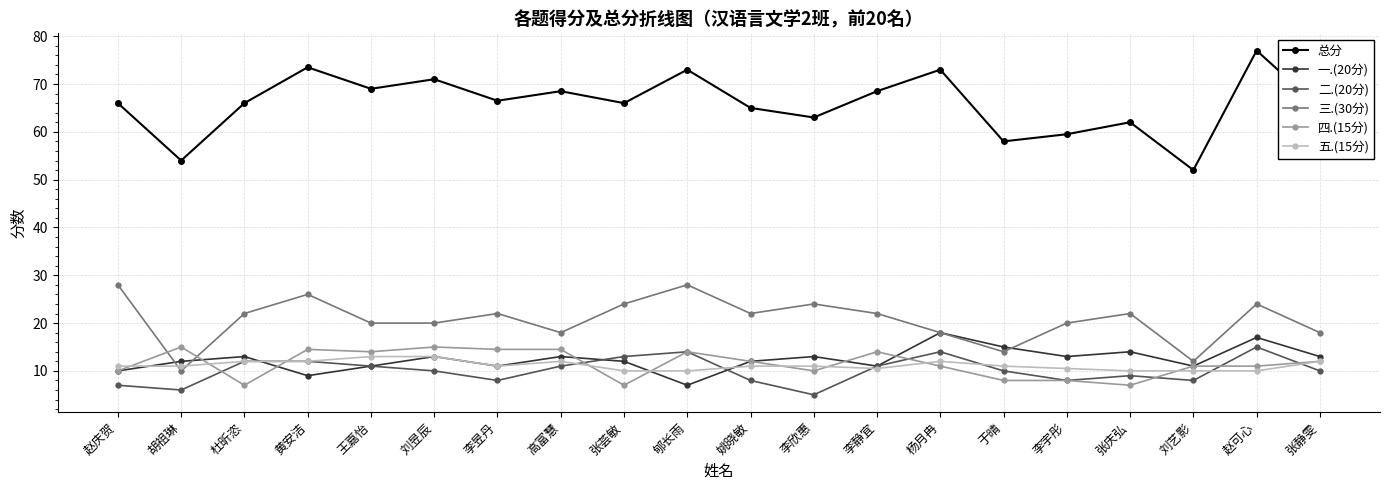

What is the smallest value displayed?

5.0